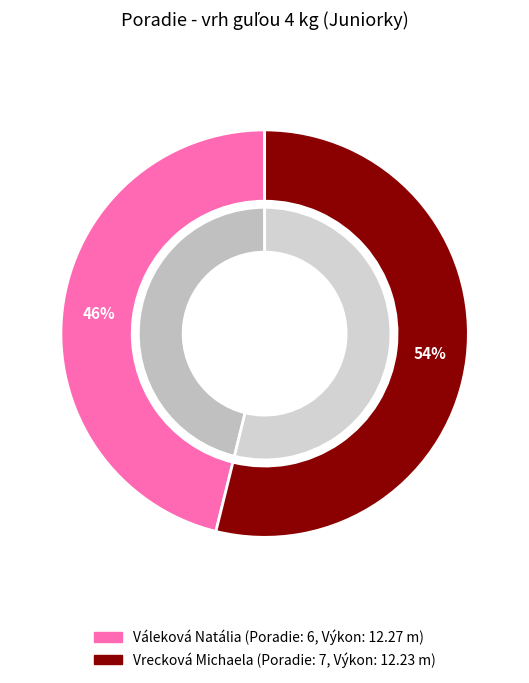

Which category has the biggest portion of the pie?

Vrecková Michaela